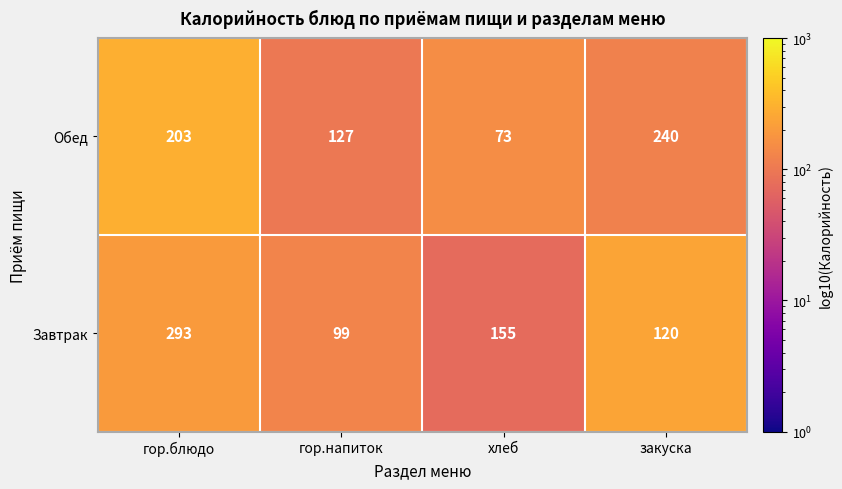

List the series in order of their overall mean, lowest first.

Обед, Завтрак